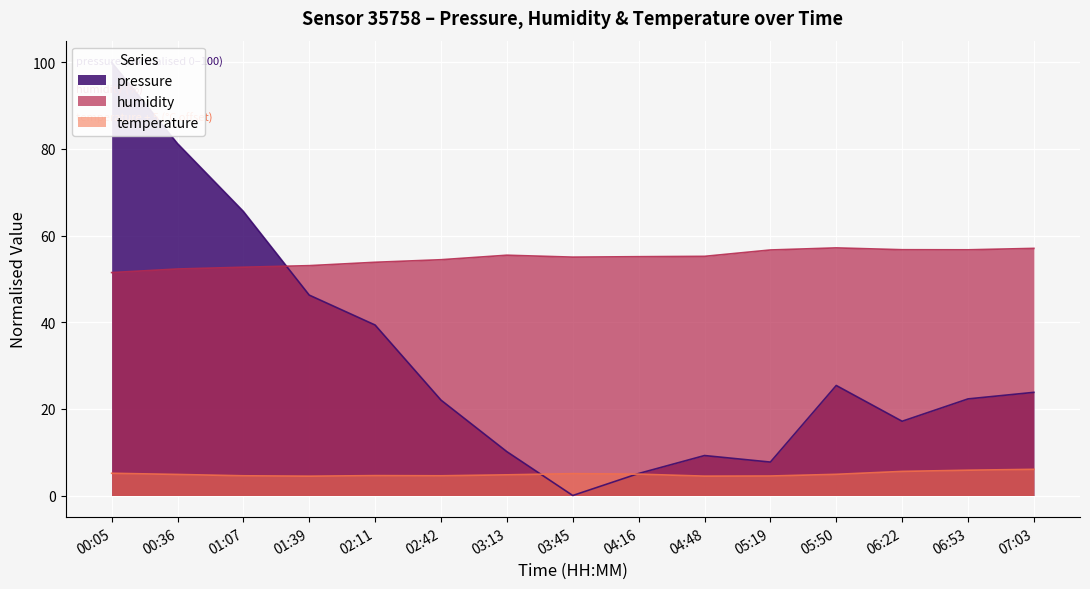

What are all the series names shown in the legend?

pressure, humidity, temperature